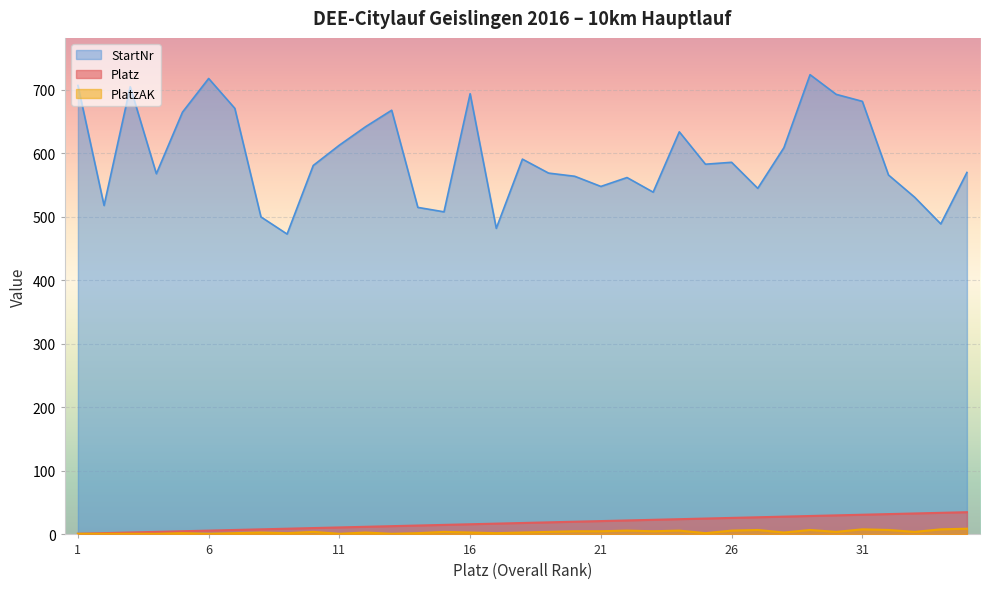

True or false: StartNr and Platz intersect in this chart.

False